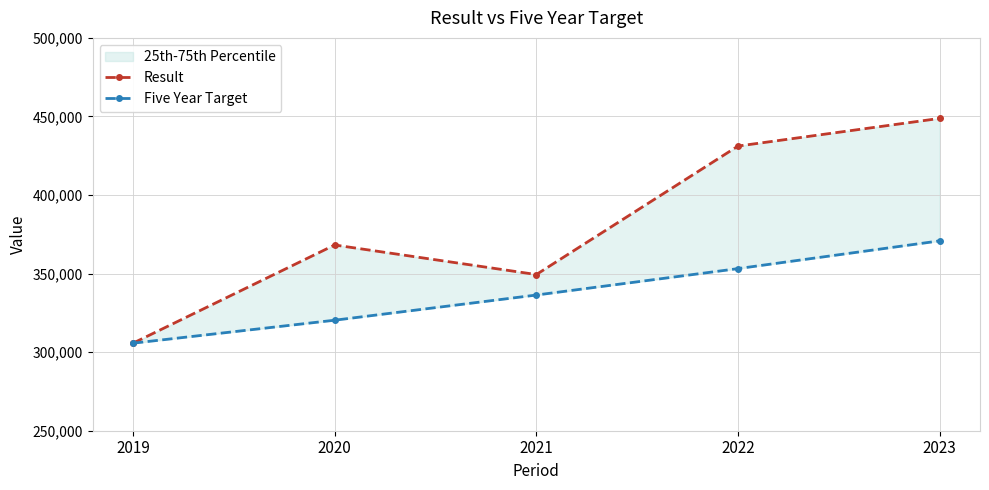

At which category is the sum across all series the highest?

2023